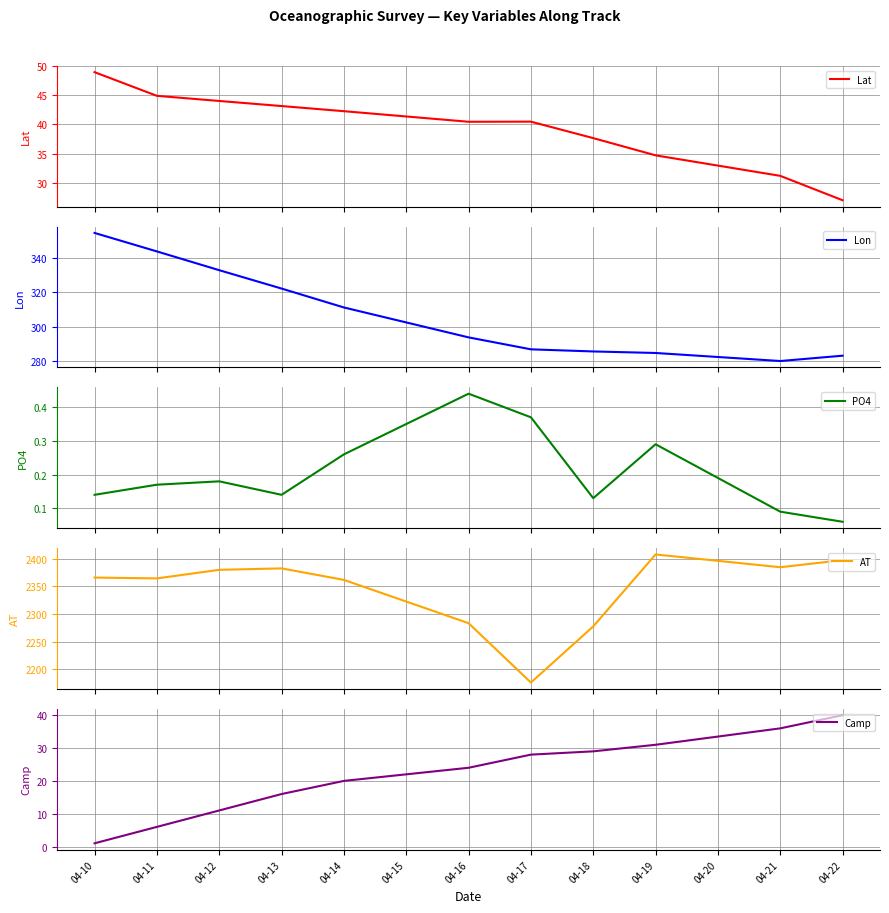

Which series has the largest range (max minus min)?

AT